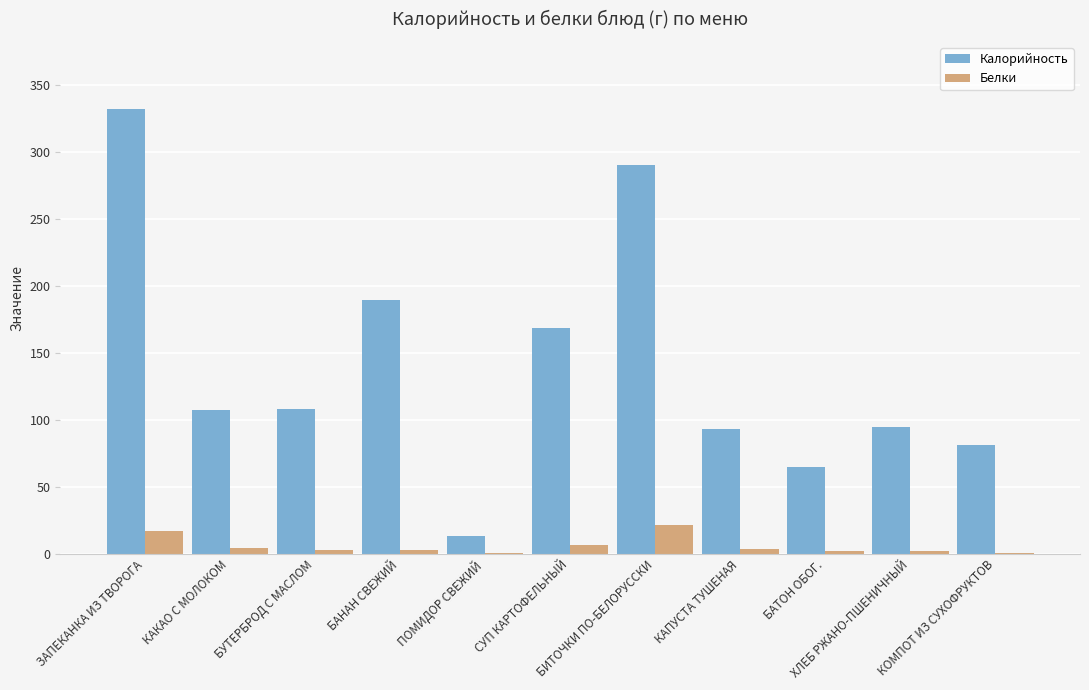

What is the greatest value displayed?

332.0